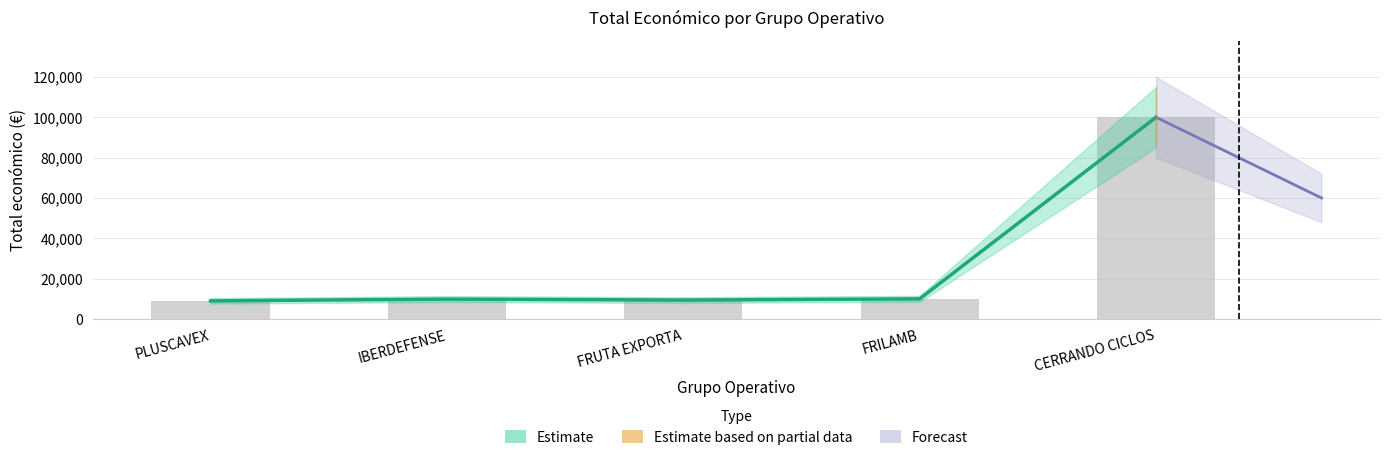

Count the number of categories in the chart.

5